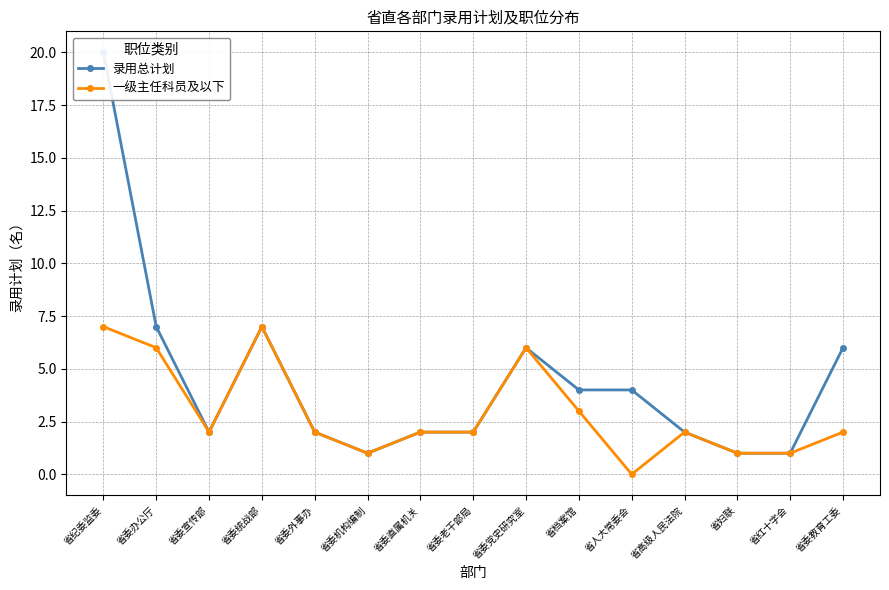

What is the total value across all series at 省人大常委会?

4